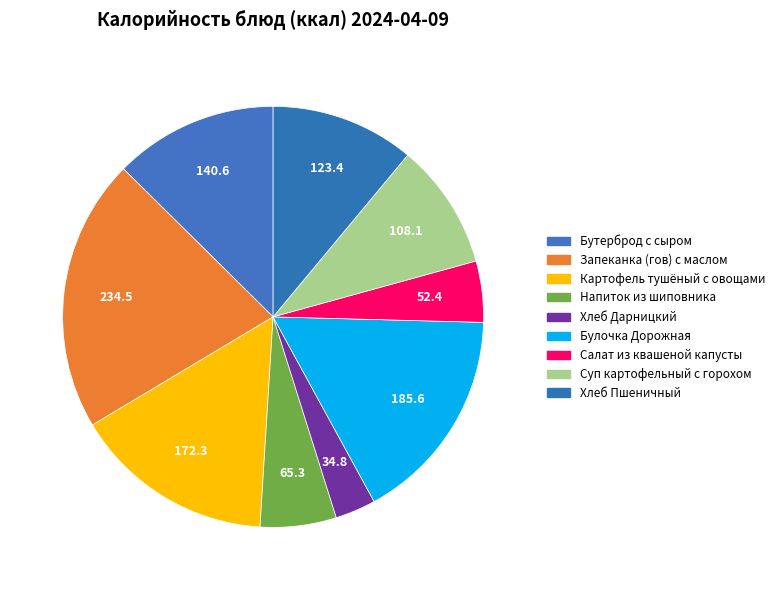

Is it true that Запеканка (гов) с маслом is 21% of the pie?

True